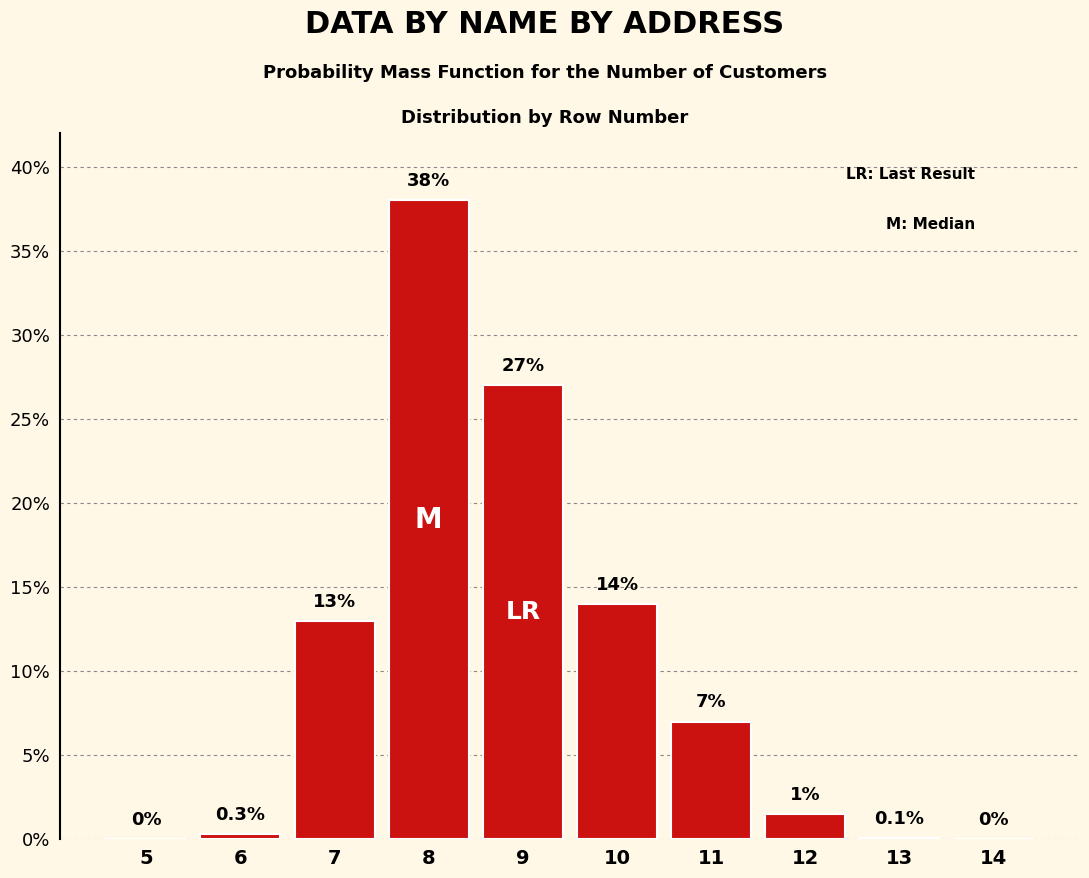

Reading right to left, extract all data points from this chart.

14=0.0	13=0.1	12=1.5	11=7.0	10=14.0	9=27.0	8=38.0	7=13.0	6=0.3	5=0.0